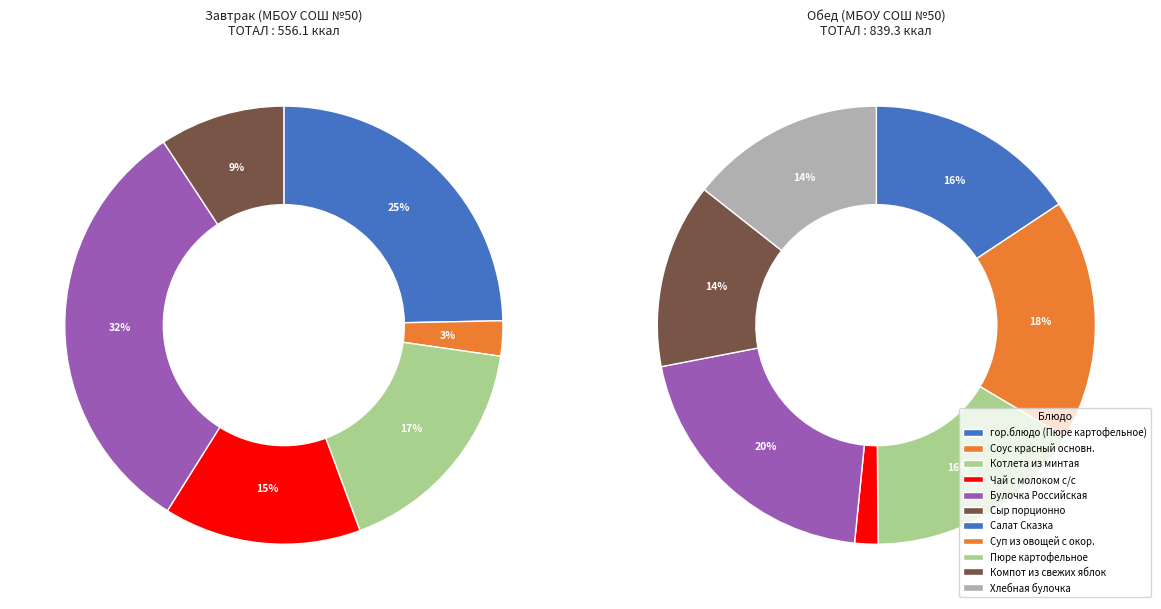

True or false: Завтрак accounts for 40% of the total.

True